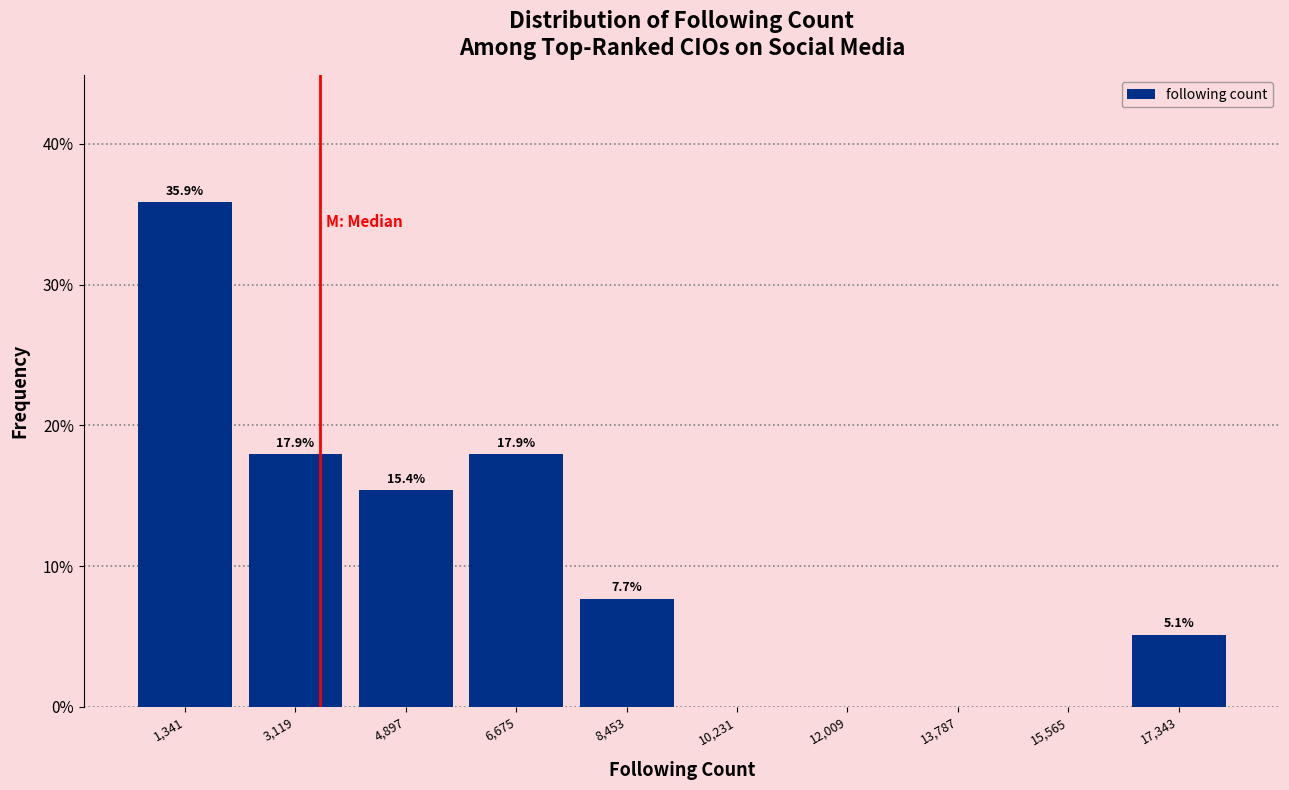

Over which range of the x-axis is the bar tallest?

400 to 2200